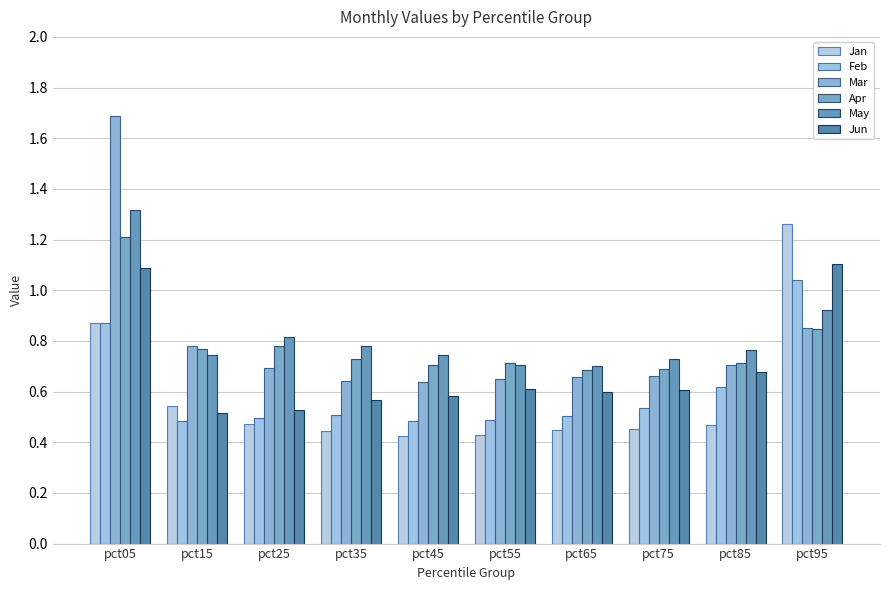

The Jan series shows 1.3 at pct95. True or false?

True